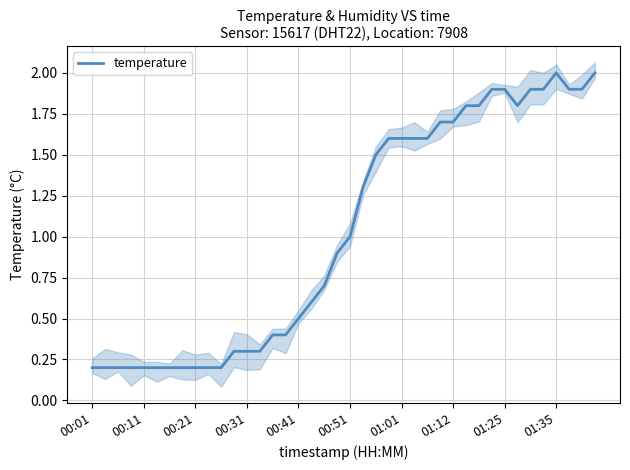

True or false: temperature has a value of 2.0 at 01:35.

True